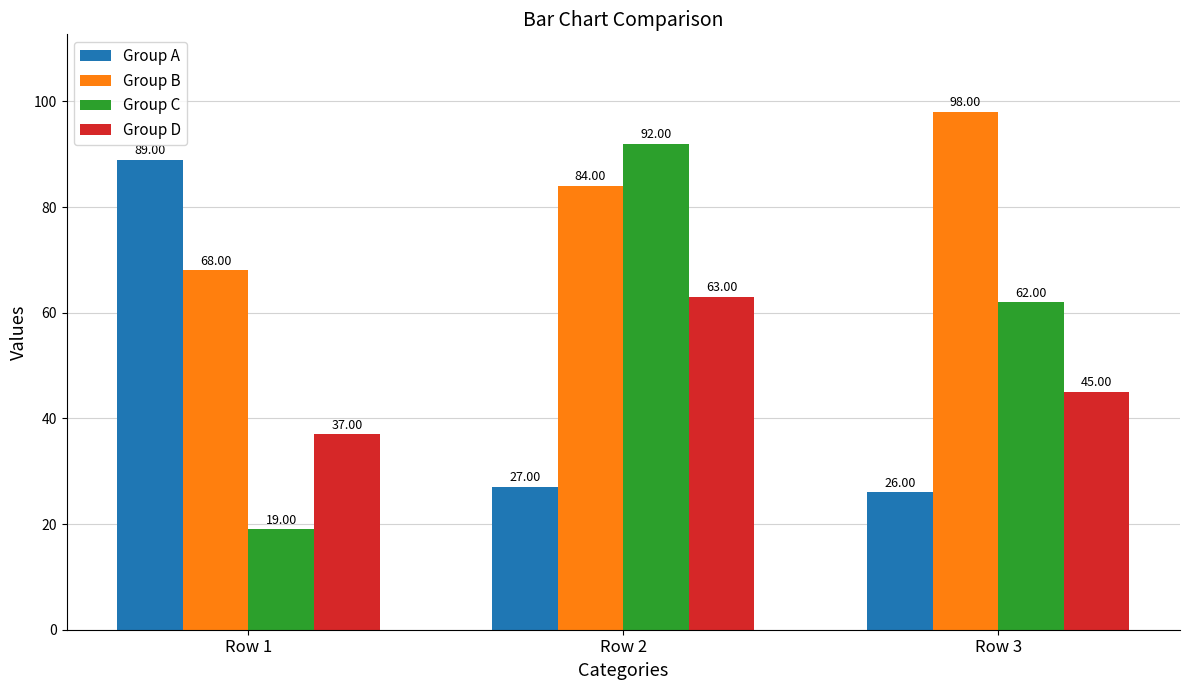

What is the sum of all Group D values?

145